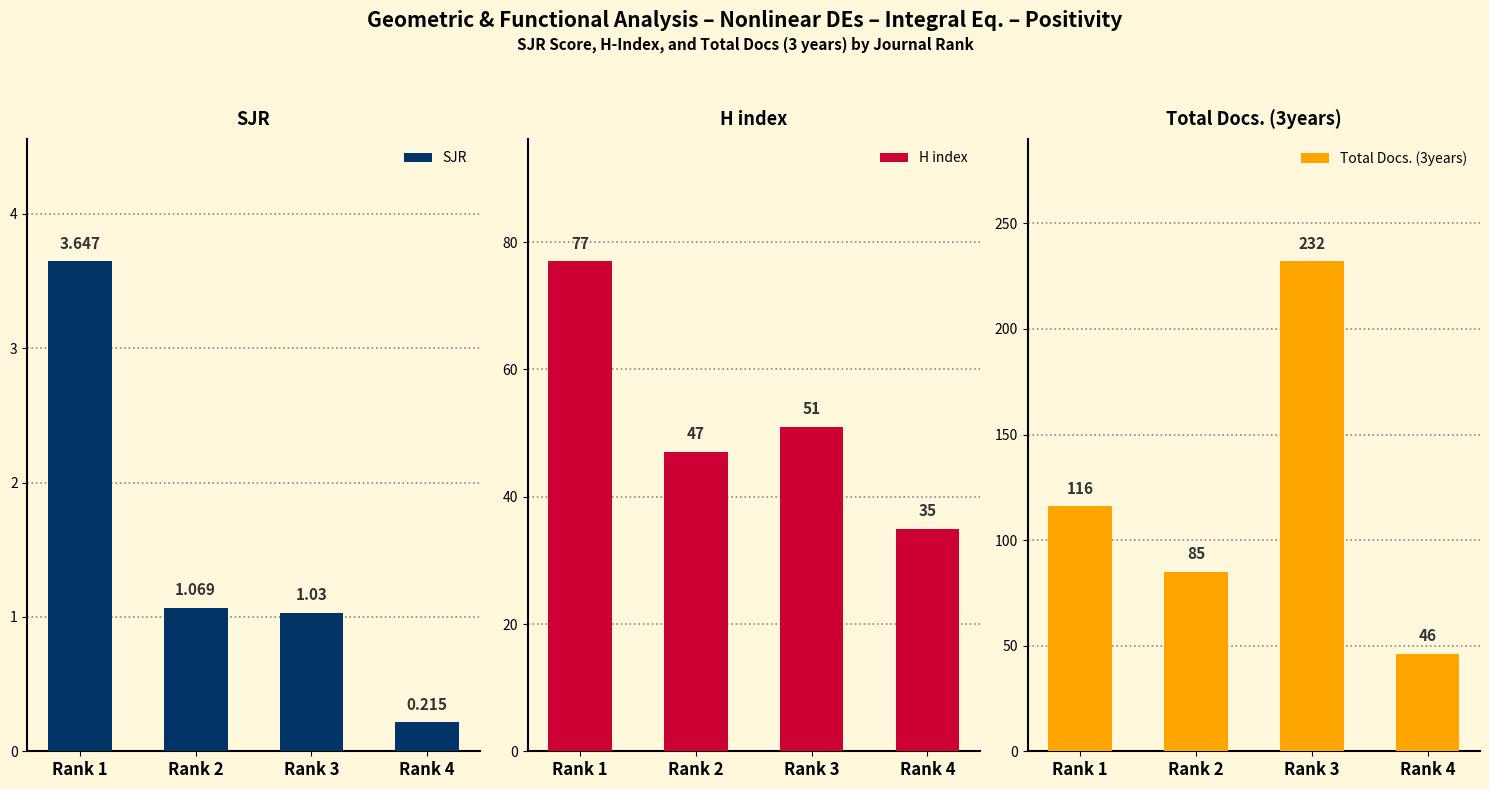

Is the value of H index at Rank 1 greater than the value of SJR at Rank 2?

Yes